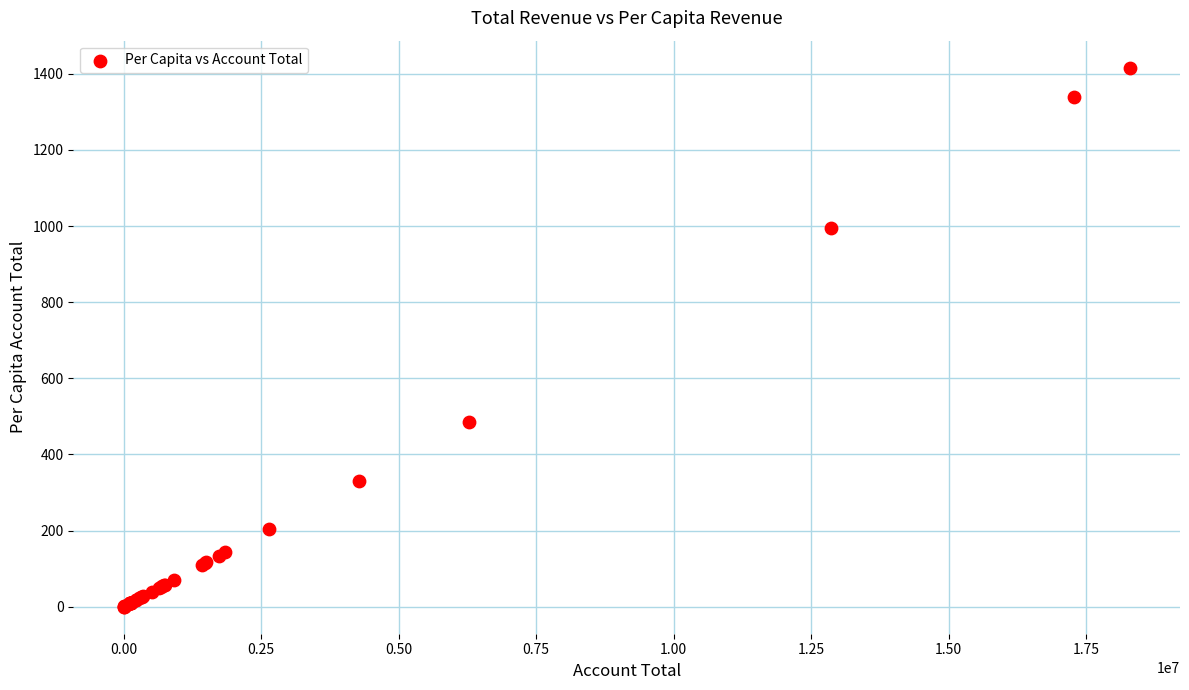

What Y value in the scatter plot is closest to 708?

486.5